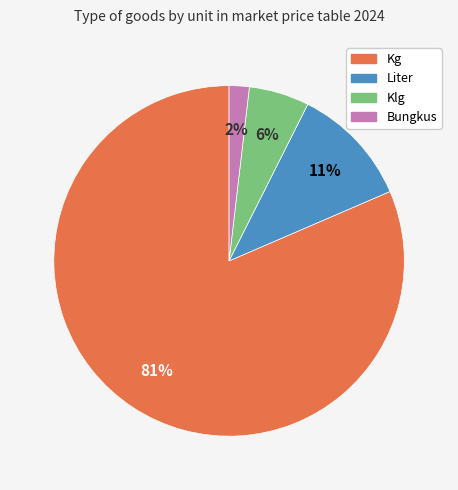

What percentage is the Kg slice, to the nearest percent?

81%